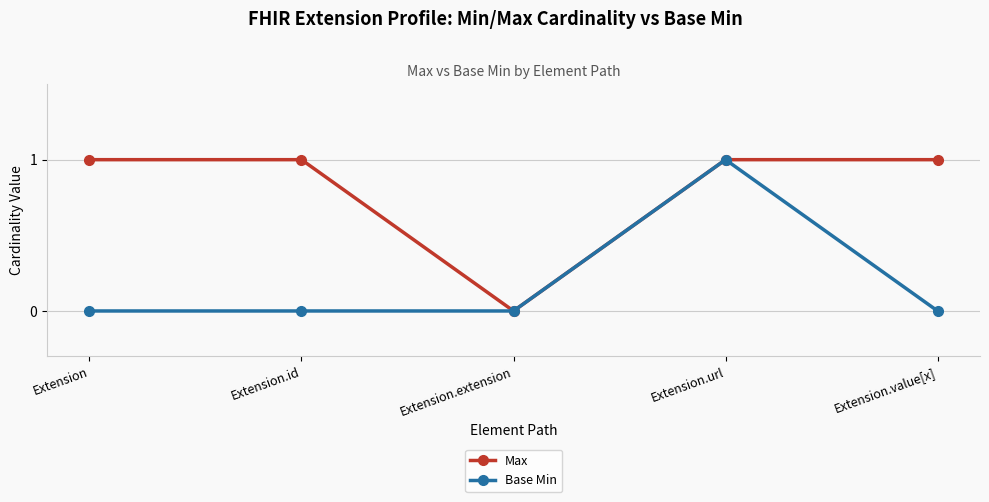

How many positive values does the Max series have?

4